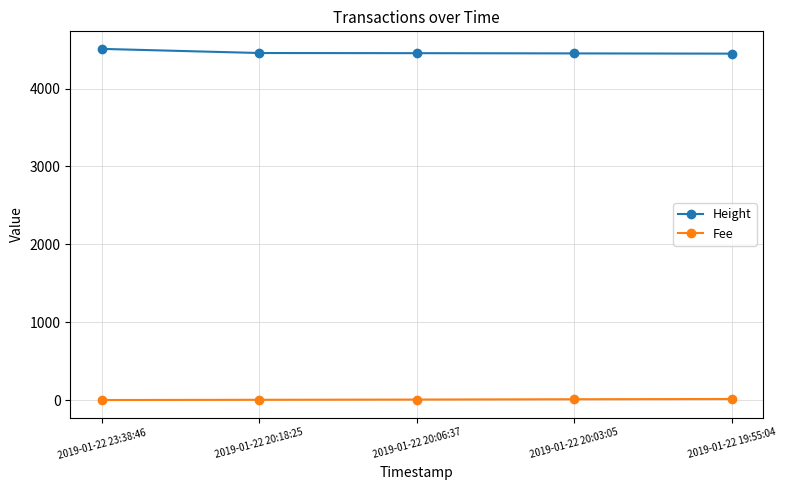

What is the total value across all series at 2019-01-22 20:03:05?

4461.2